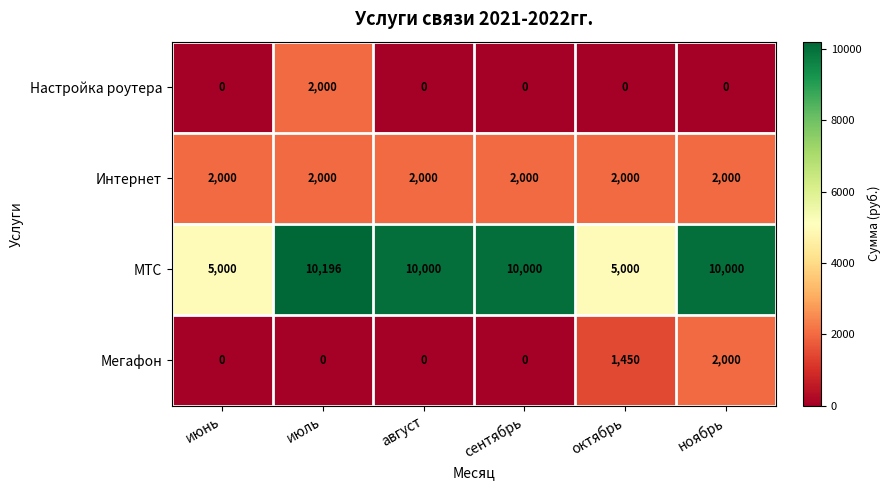

Which series has the widest spread of values?

МТС